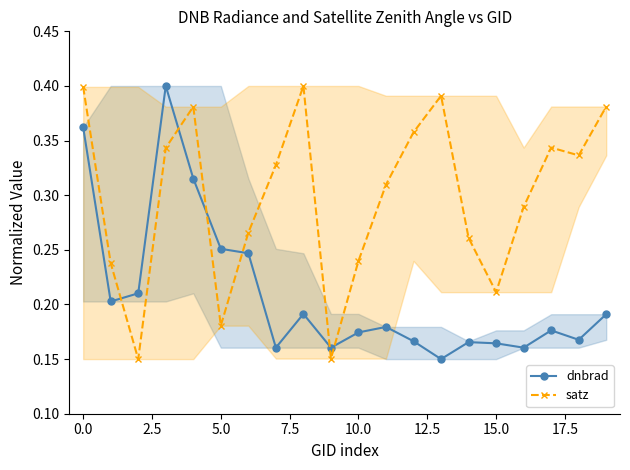

Count the satz values in the range 0 to 1.

20